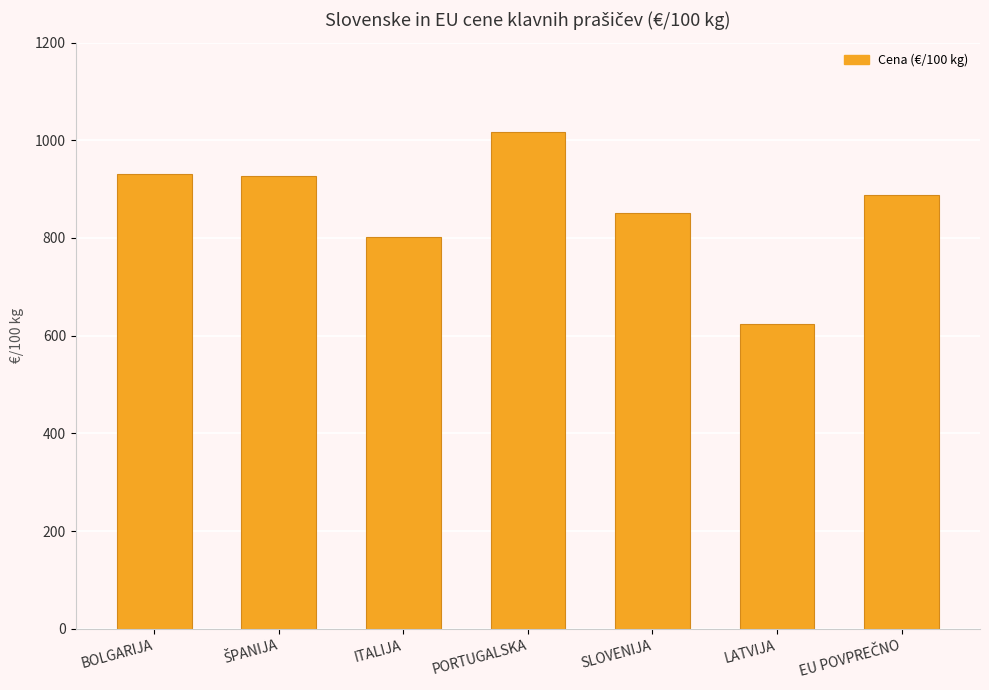

What is the sum of the values at BOLGARIJA and PORTUGALSKA?

1947.9